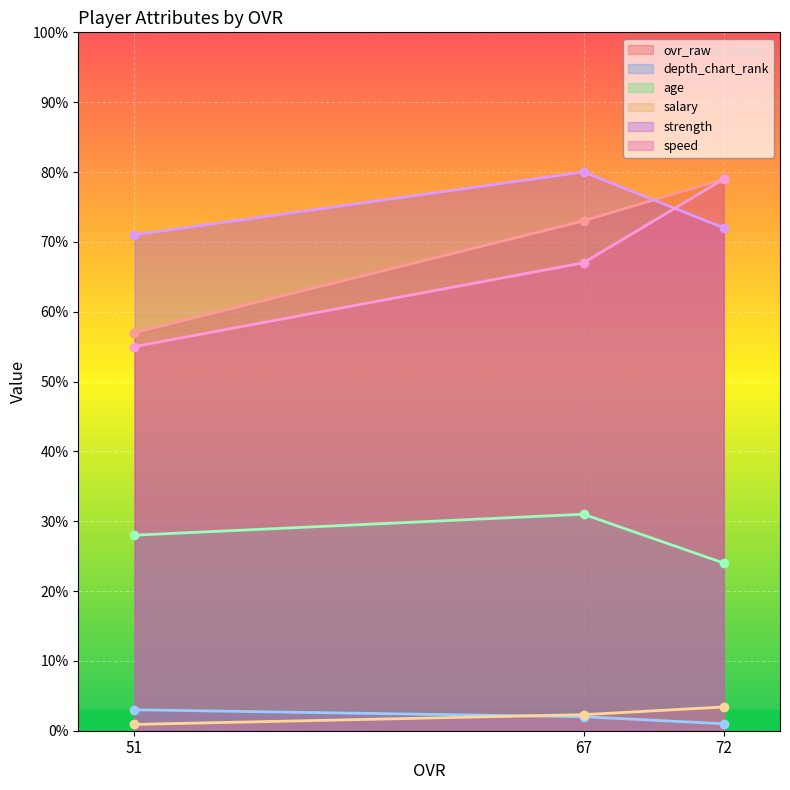

Is it true that salary equals 2.3 at 67?

True